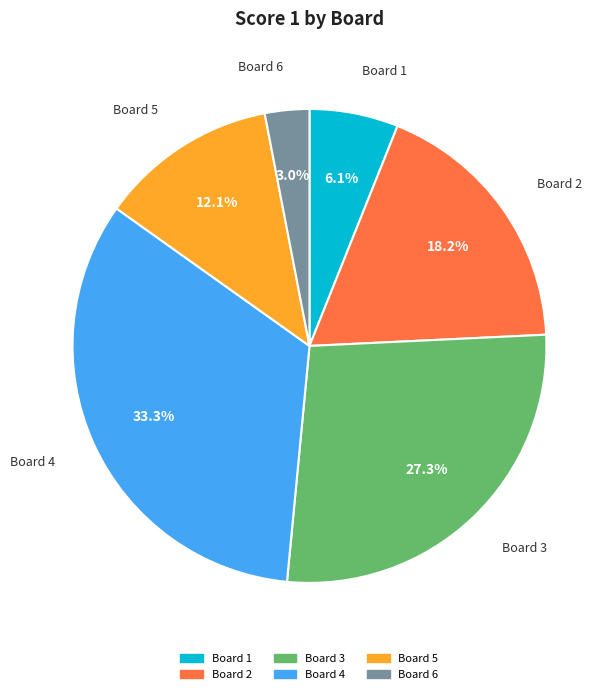

Is it true that Board 3 is 19% of the pie?

False